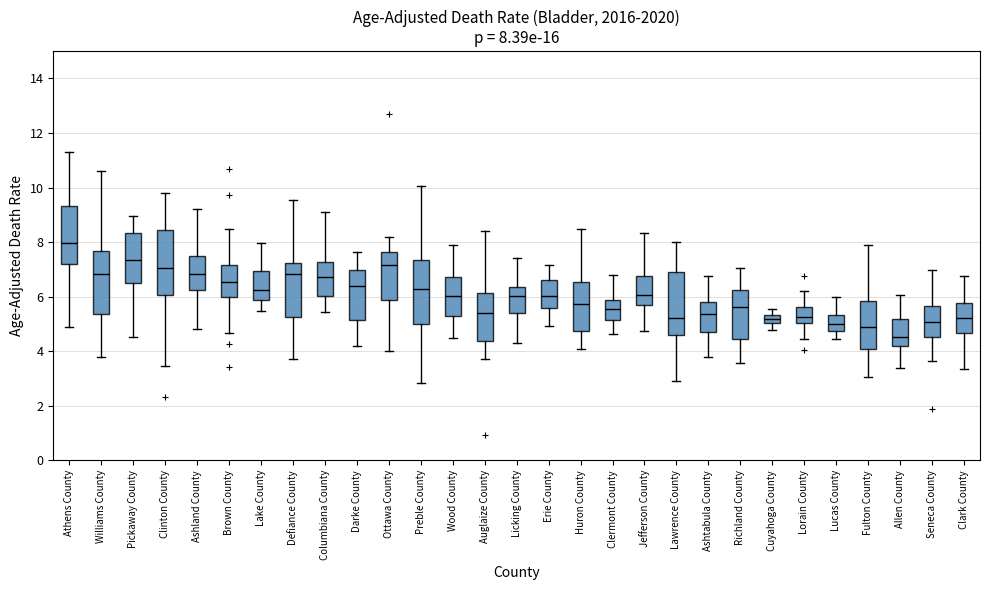

Which box has the highest median line?

Athens County